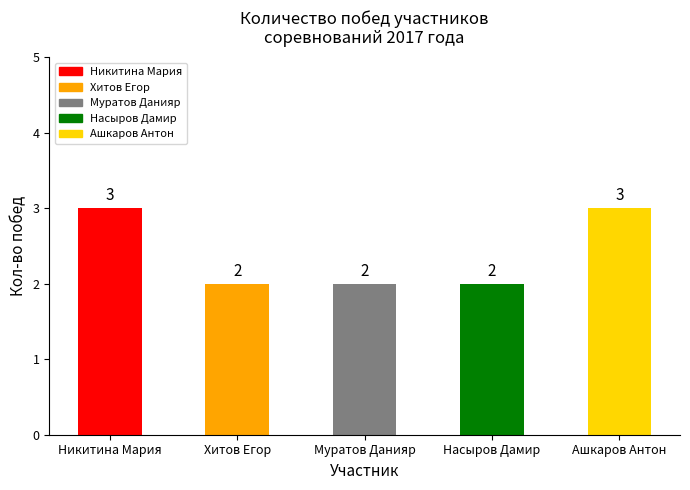

Which has a higher value, Насыров Дамир or Никитина Мария?

Никитина Мария